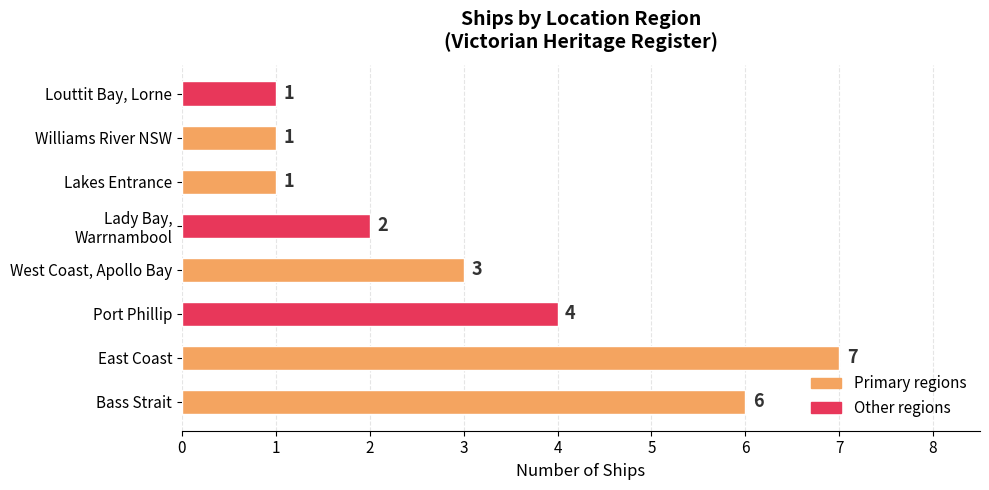

Reading bottom to top, extract all data points from this chart.

6	7	4	3	2	1	1	1